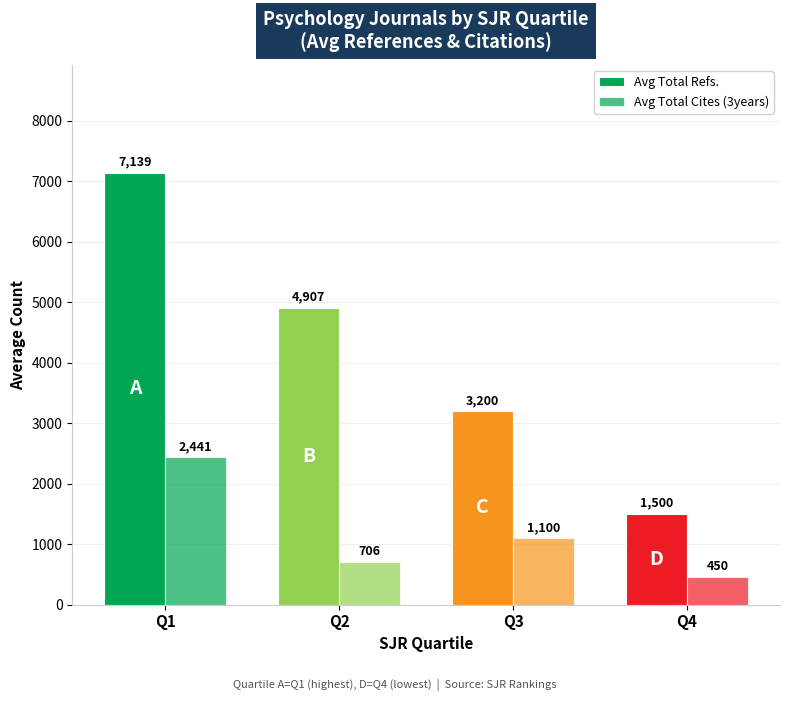

Which series has the largest range (max minus min)?

Avg Total Refs.